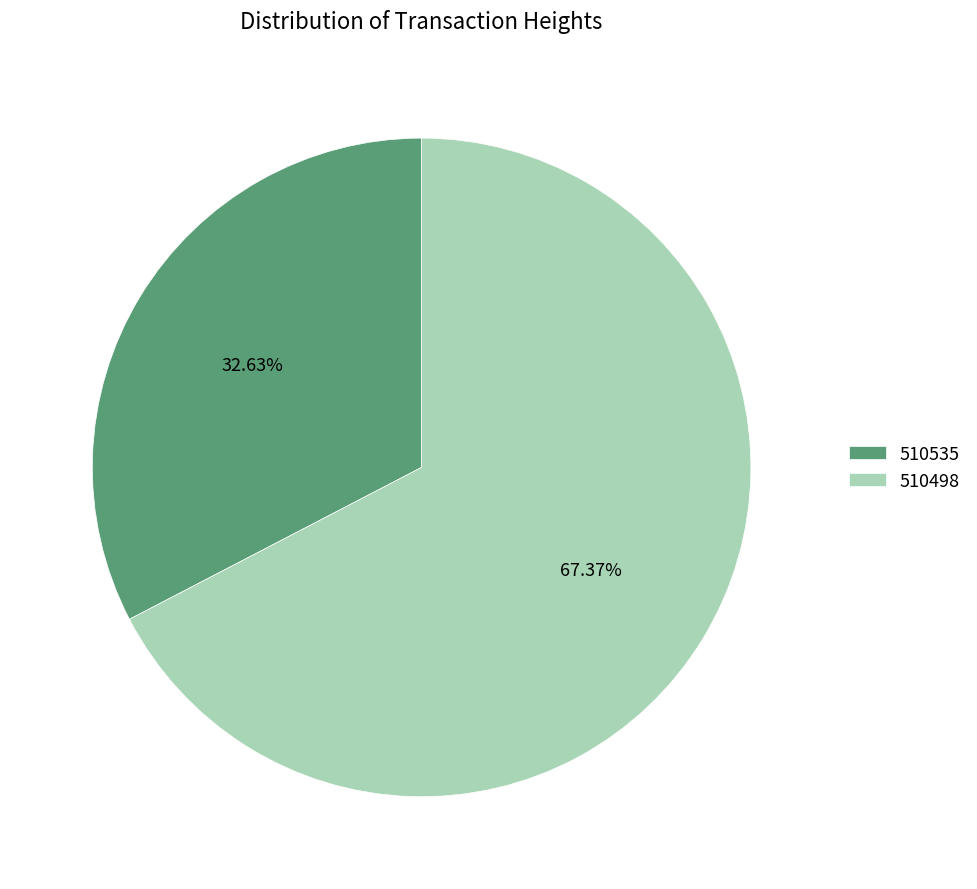

Rank the categories by value from highest to lowest.

510498, 510535